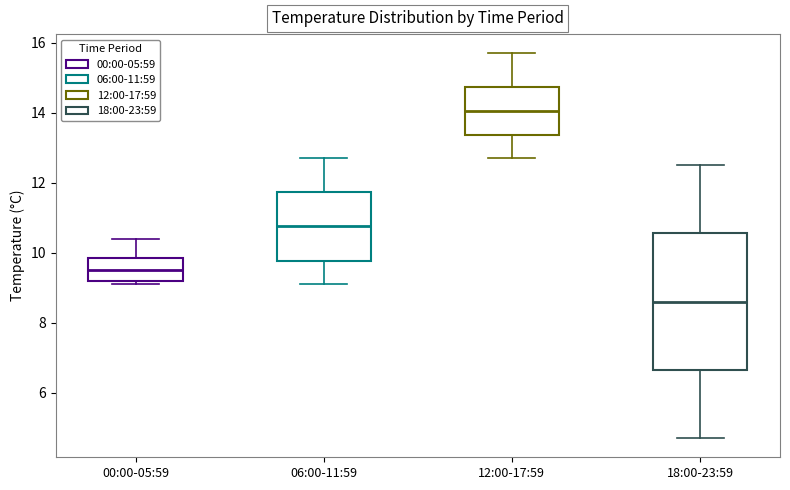

Reading left to right, read every box against the y-axis: the position of its median line, the range the box covers, and the ends of its whiskers. The values are not printed on the chart, so give them approximately, as read against the axis.

00:00-05:59: median 9.6, box 9.2 to 9.8, whiskers 9.2 (just below the box's lower edge) to 10.4
06:00-11:59: median 10.8, box 9.8 to 11.8, whiskers 9.2 to 12.8
12:00-17:59: median 14.0, box 13.4 to 14.8, whiskers 12.8 to 15.8
18:00-23:59: median 8.6, box 6.6 to 10.6, whiskers 4.8 to 12.6